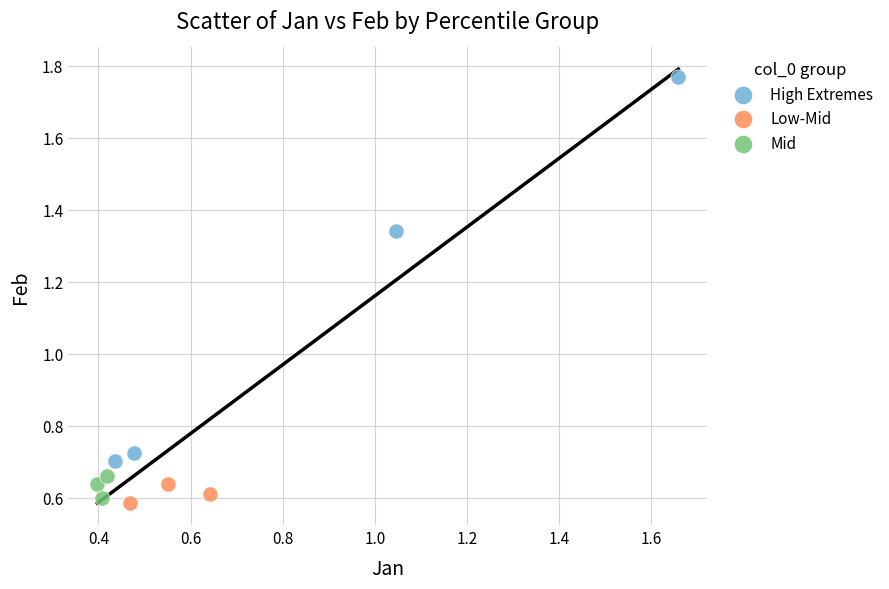

Which series contains the highest Y value?

High Extremes